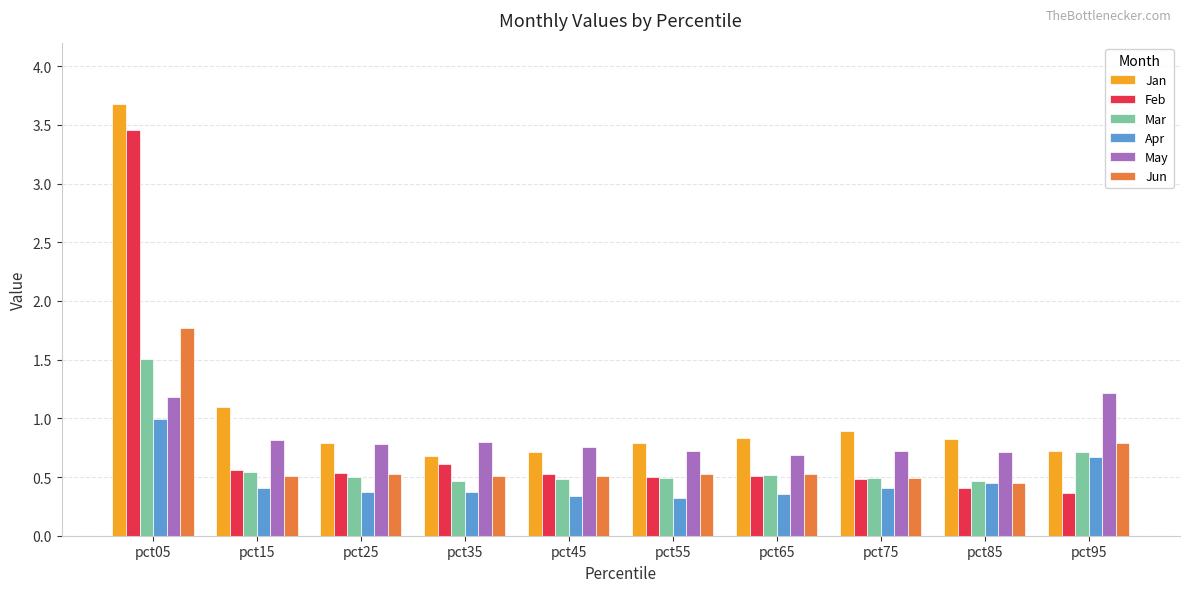

Which series has the largest total across all categories?

Jan